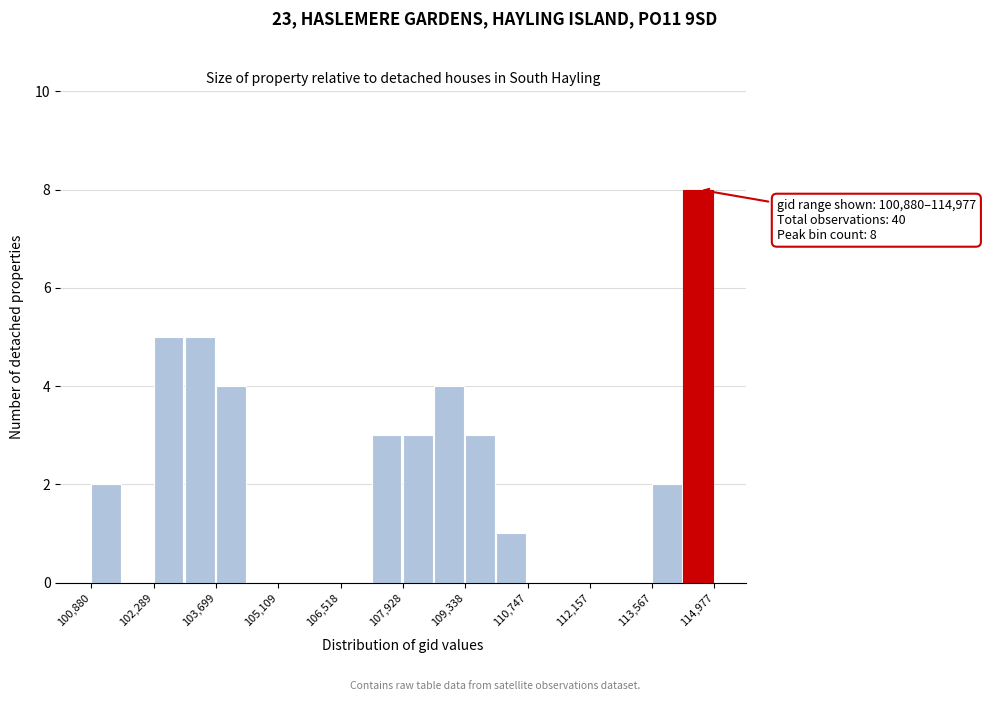

Around what value on the x-axis is the tallest bar? Give the approximate position of its centre, as read against the axis.

114600